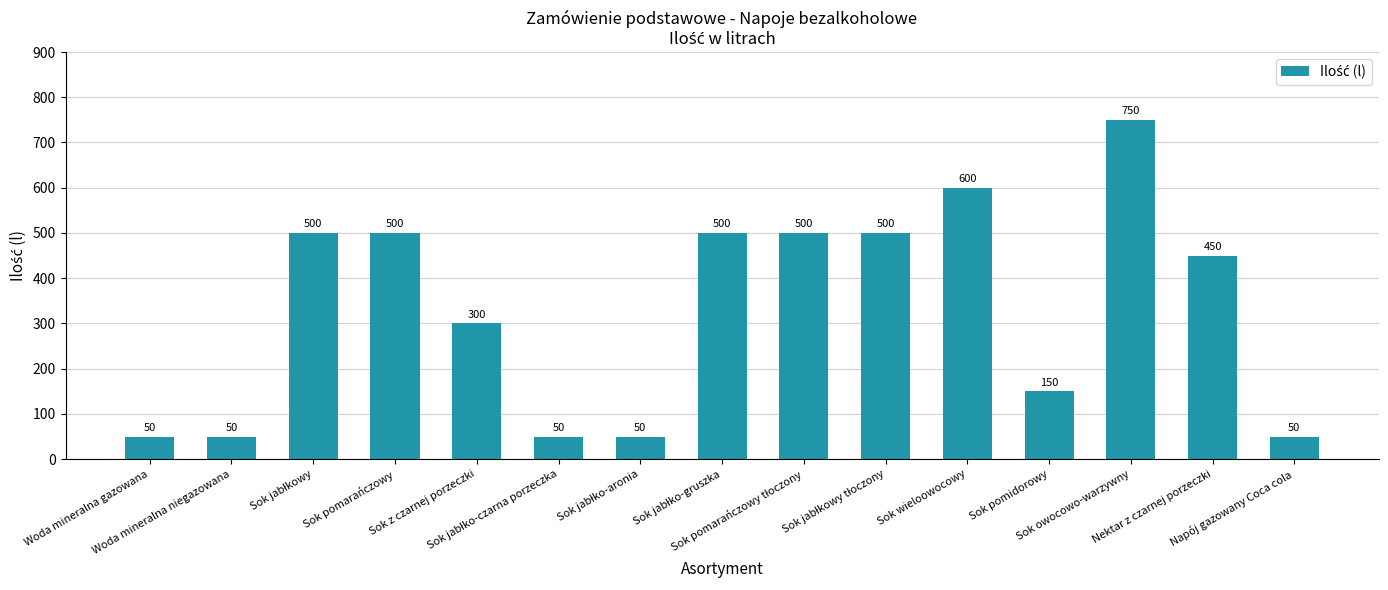

What is the maximum value shown in the chart?

750